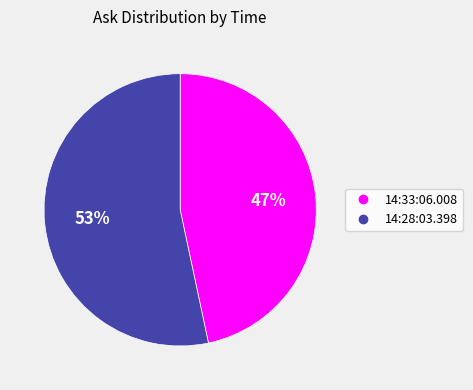

To the nearest percent, what is the combined percentage of 14:28:03.398 and 14:33:06.008?

100%